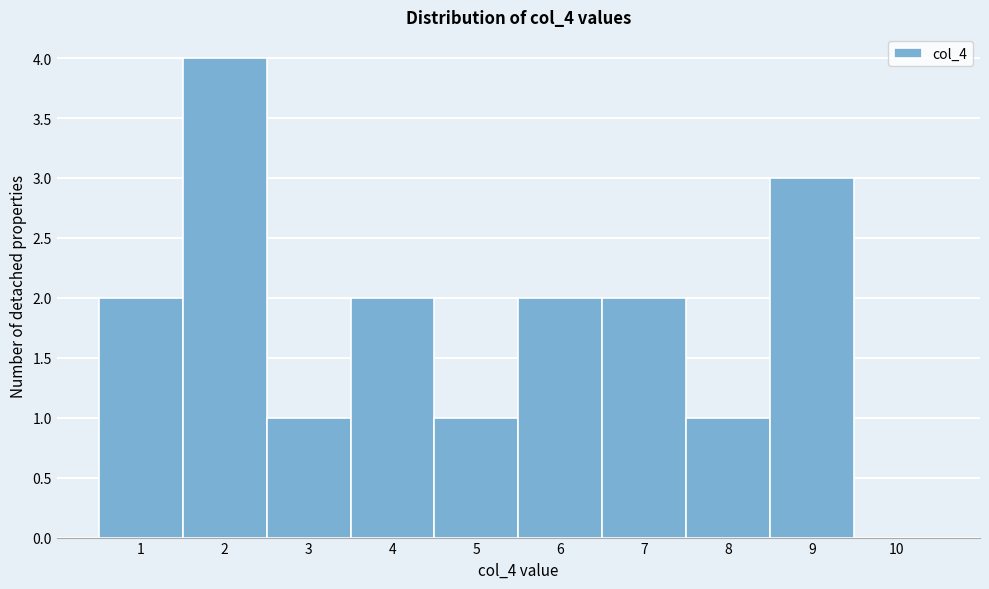

Which range on the x-axis has the tallest bar?

1.5 to 2.5